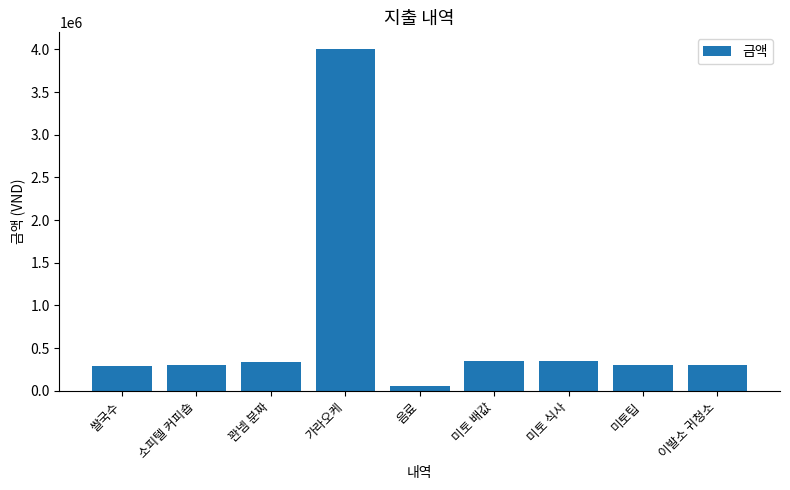

The chart shows a value of 4000000 at 가라오케. True or false?

True